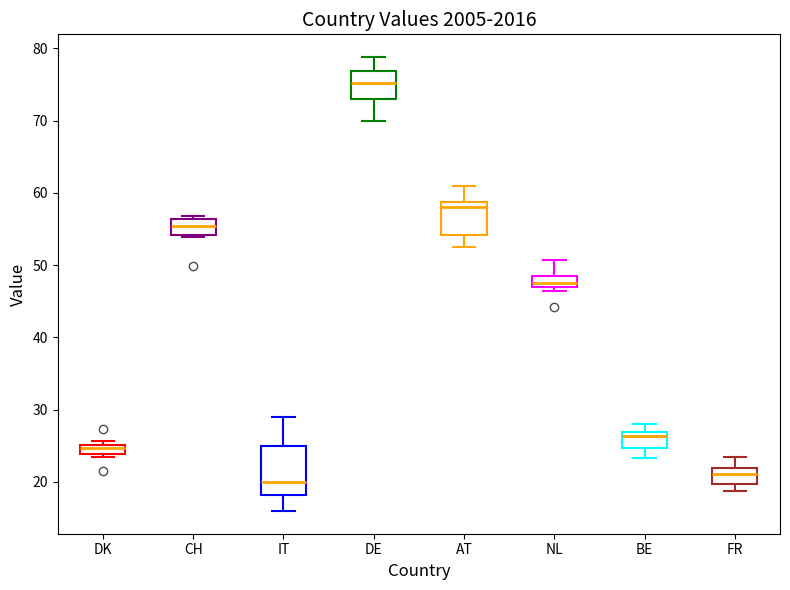

Where is the lower edge of the box for DE on the y-axis? The values are not printed on the chart, so give them approximately, as read against the axis.

73